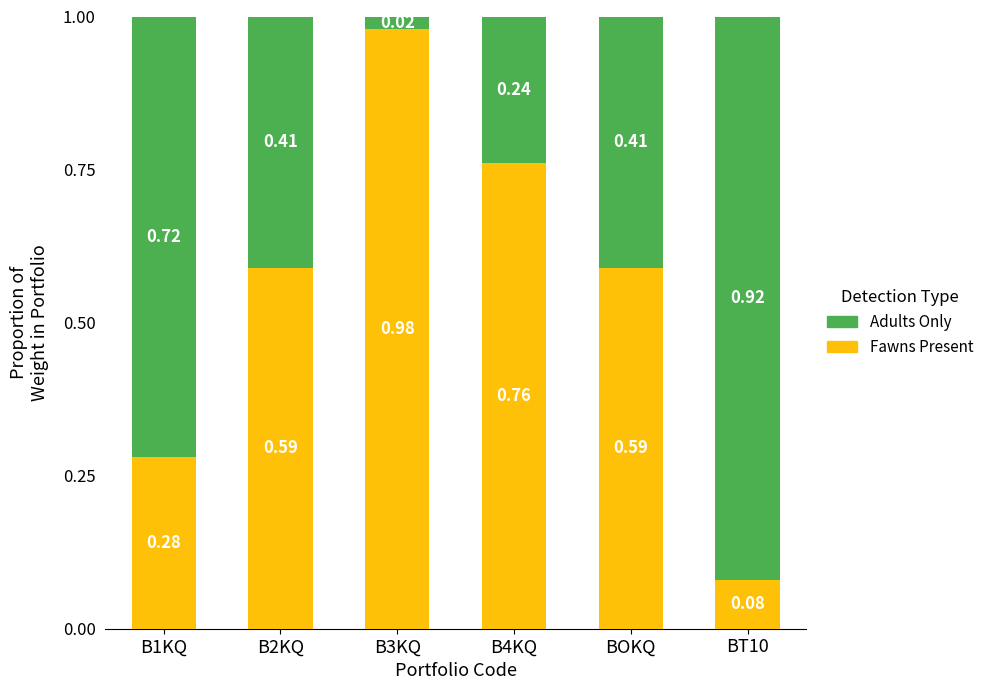

What is the difference between the Fawns Present values at B2KQ and BT10?

0.5